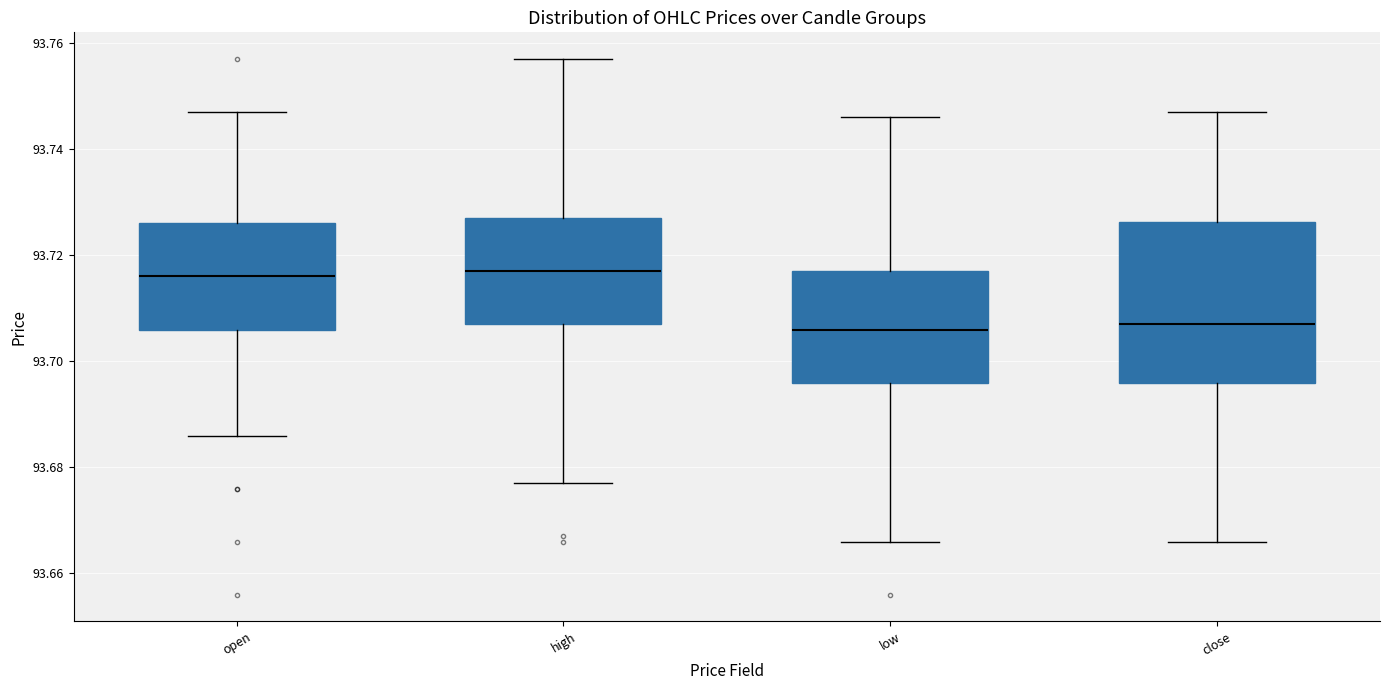

Where does the upper whisker of the box for open end on the y-axis? The values are not printed on the chart, so give them approximately, as read against the axis.

93.748